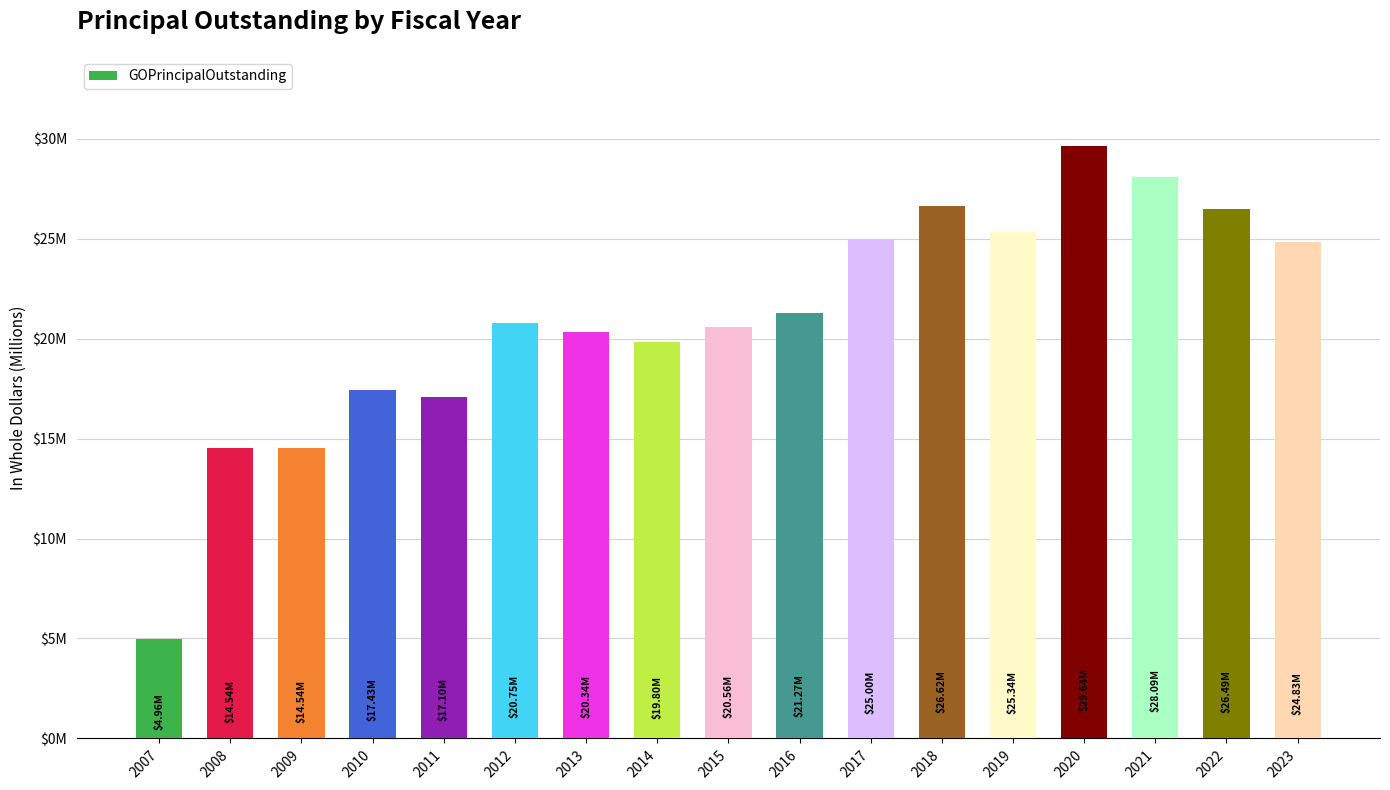

At which label does the data first exceed 20755000?

2016